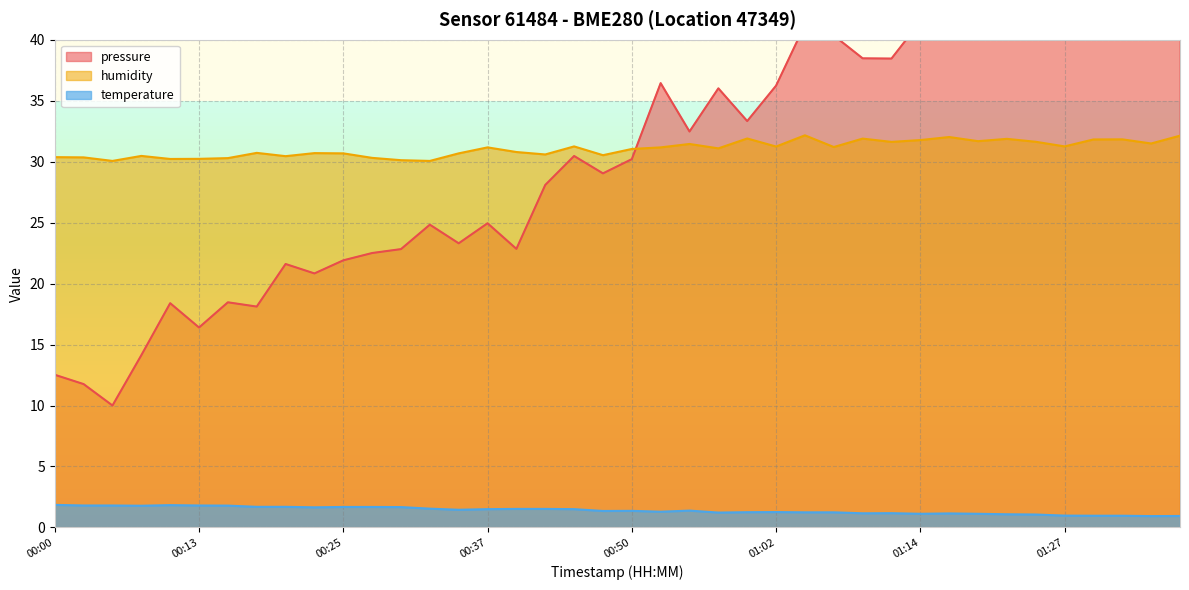

Where is temperature nearest to the value 1?

01:27